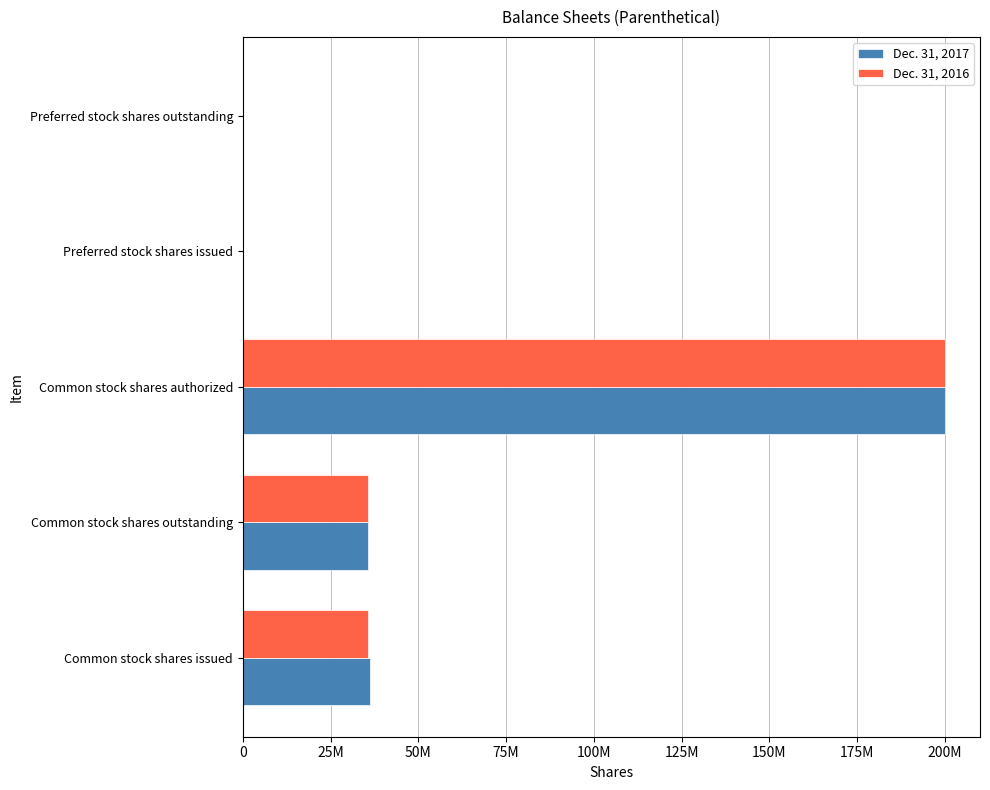

At which category is the sum across all series the highest?

Common stock shares authorized